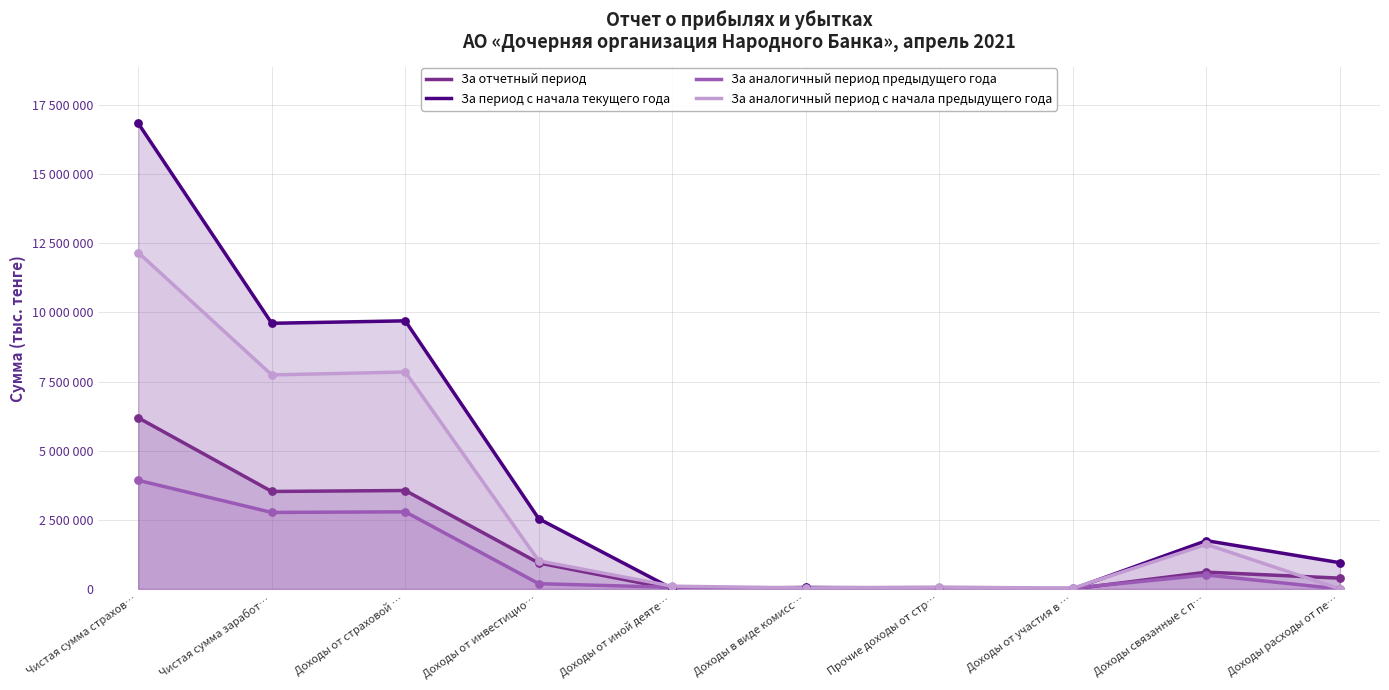

Which series has the largest Y range (max minus min)?

За период с начала текущего года